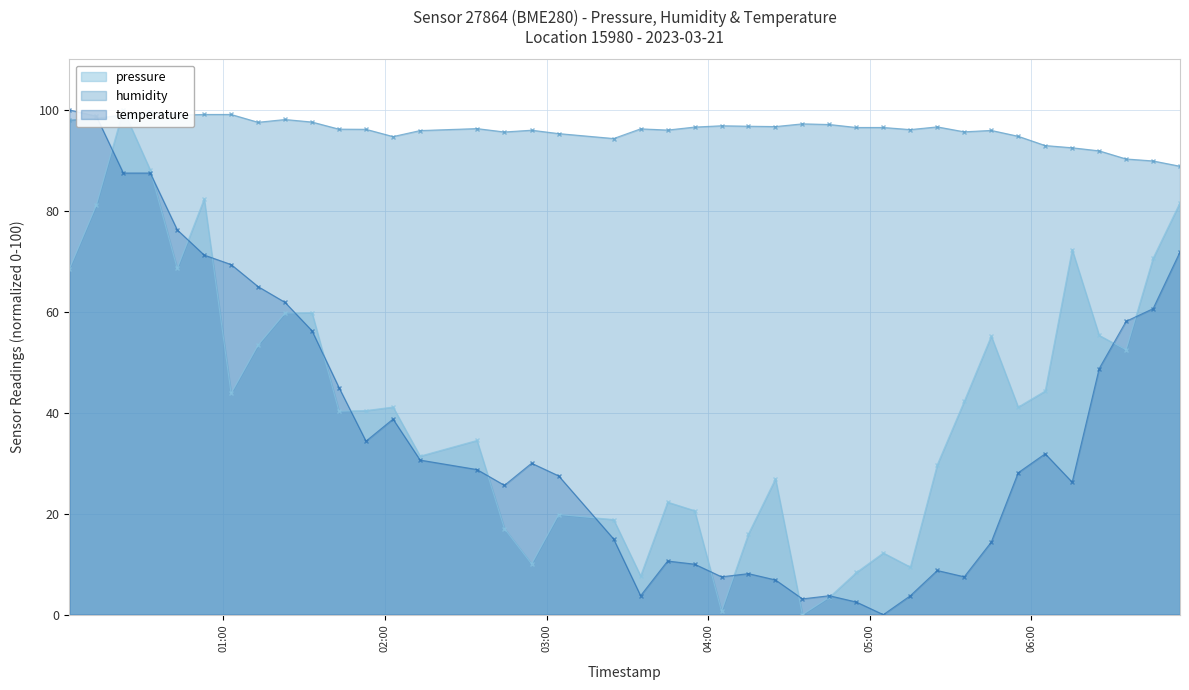

Count the number of data series in this chart.

3